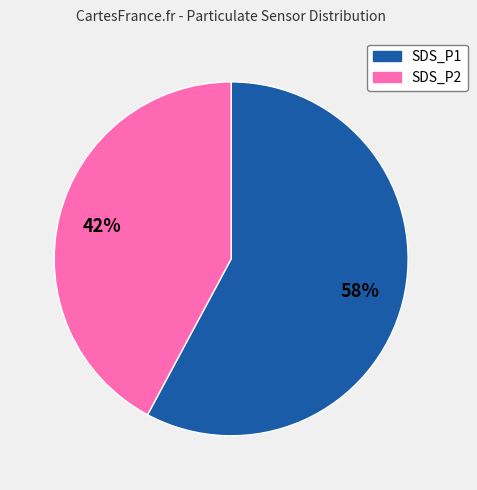

Rank the categories by value from lowest to highest.

SDS_P2, SDS_P1